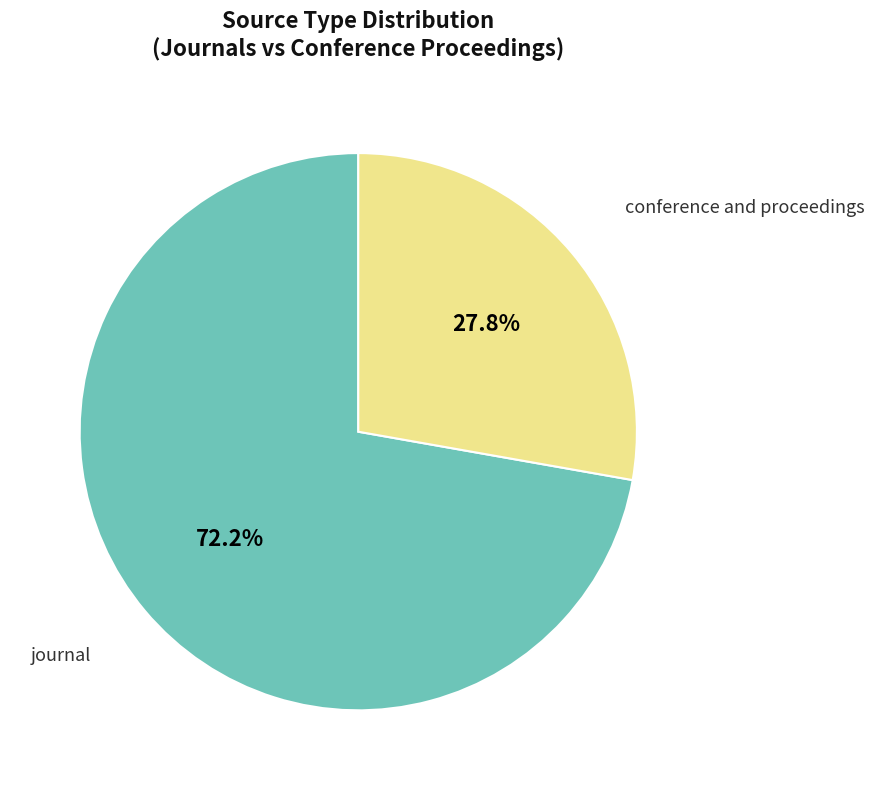

Is there a majority slice in this chart?

Yes